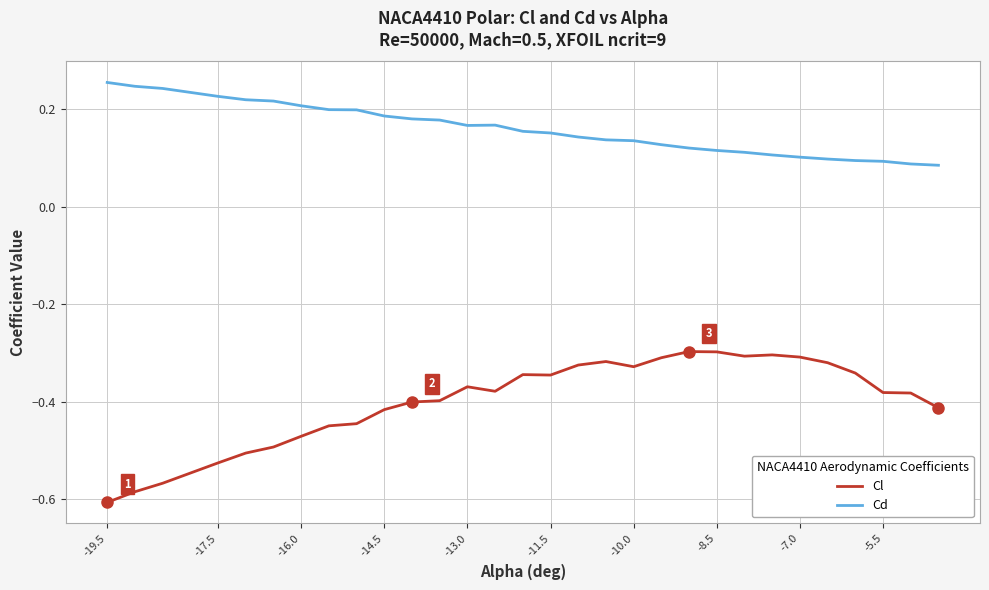

True or false: Cl and Cd intersect in this chart.

False